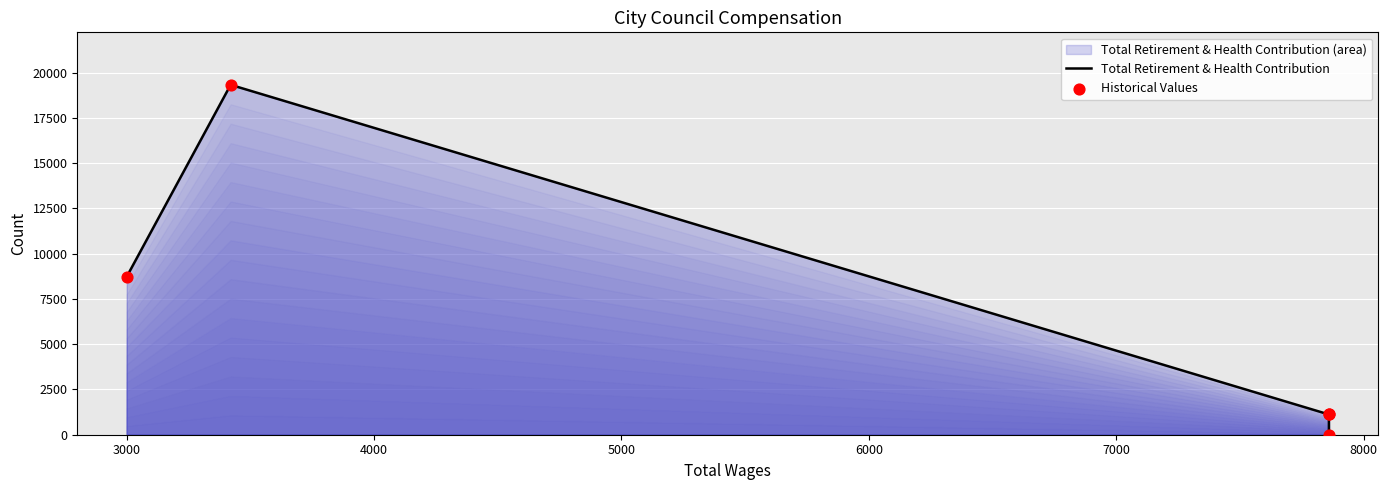

Which series has the widest spread of Y values?

Total Retirement & Health Contribution